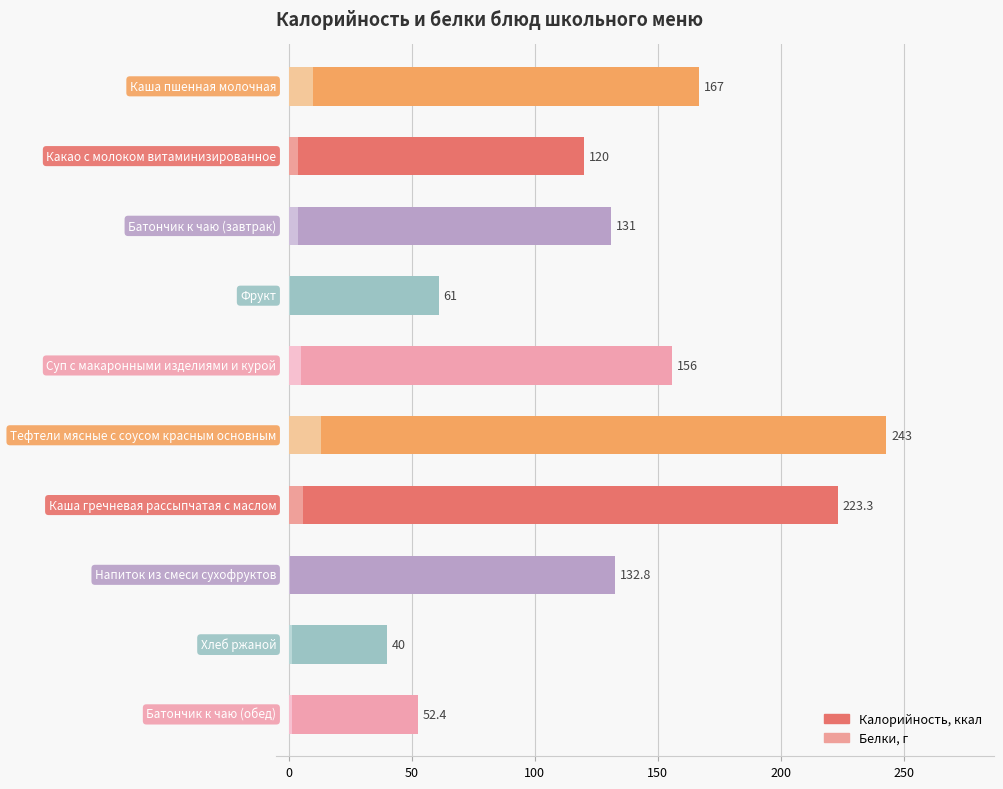

What is the difference between the maximum and minimum values in the Белки series?

12.6